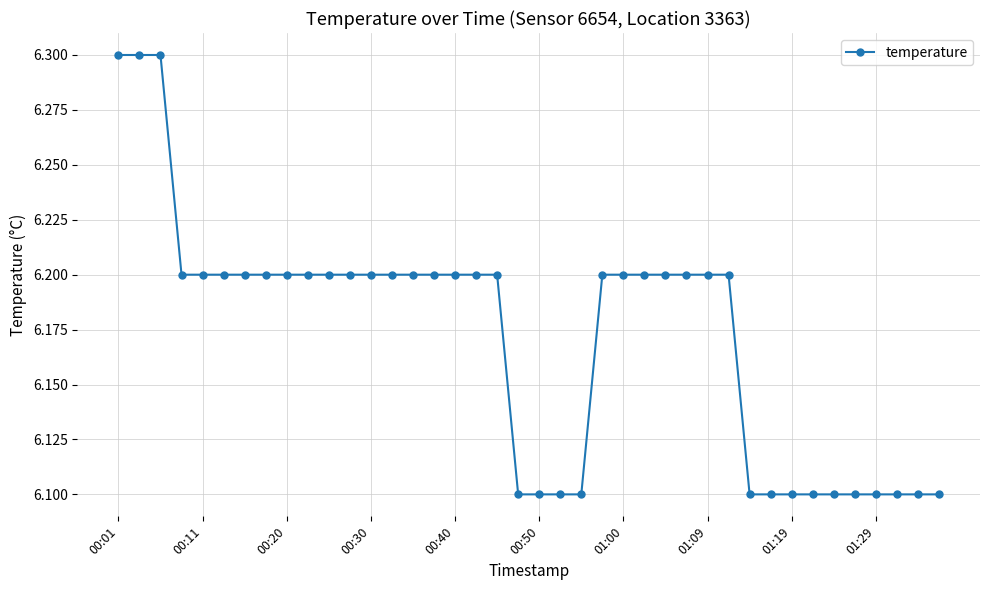

What is the smallest value displayed?

6.1